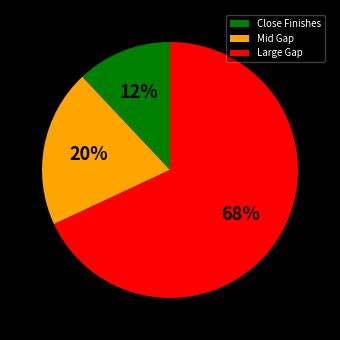

To the nearest percent, what is the combined percentage of Large Gap and Close Finishes?

80%